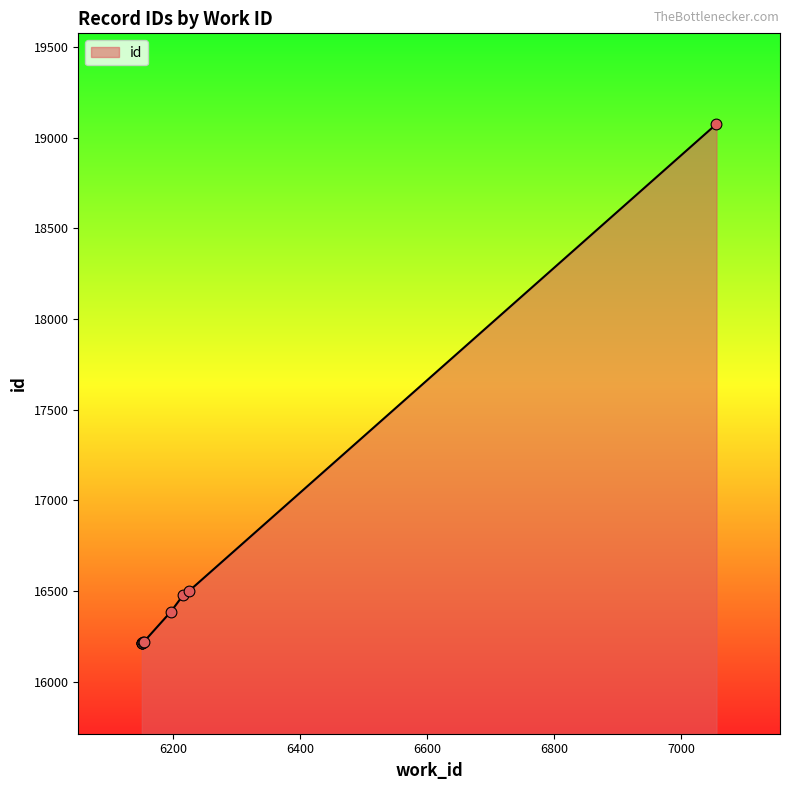

Between 6153 and 6154, which is larger?

6154